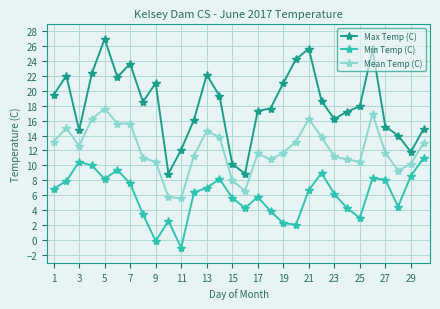

What is the difference between the maximum and minimum values in the Min Temp (C) series?

12.0